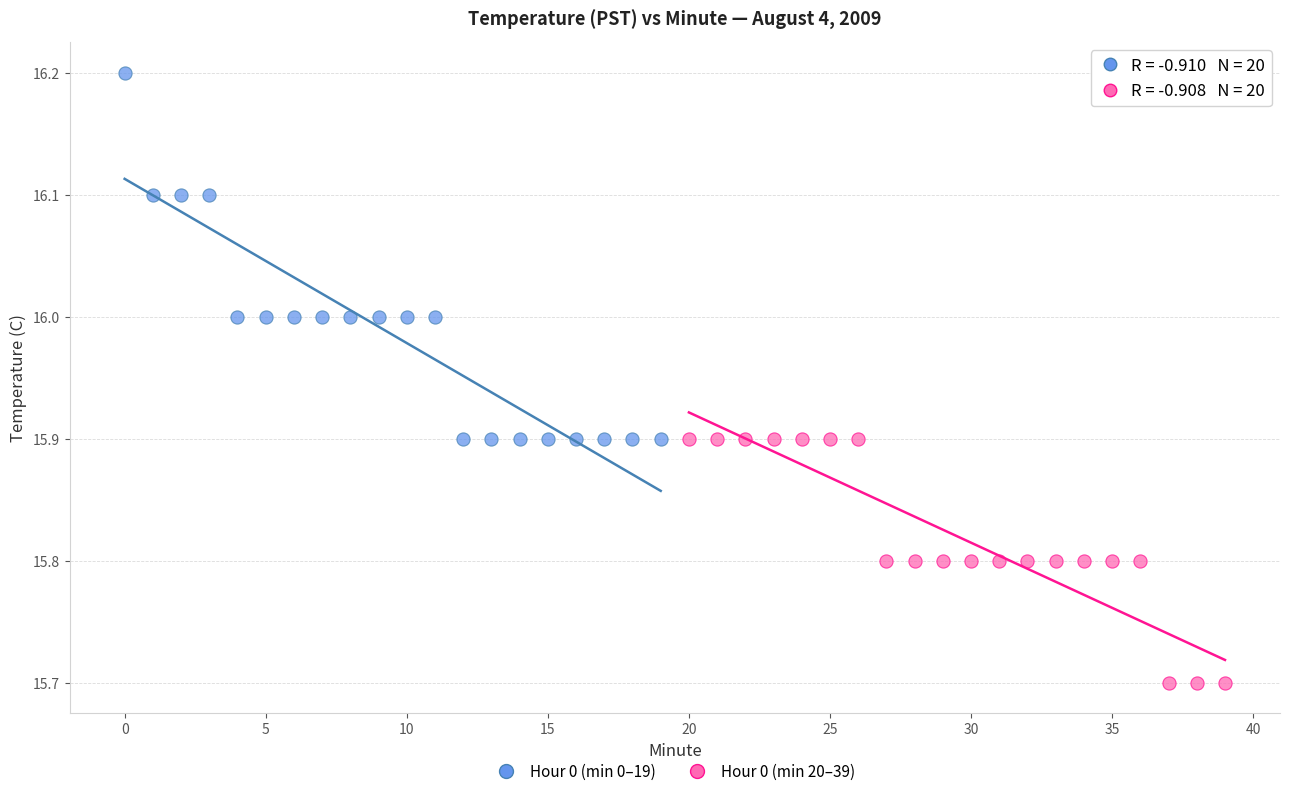

Which series reaches the maximum Y coordinate?

Hour 0 (min 0–19)